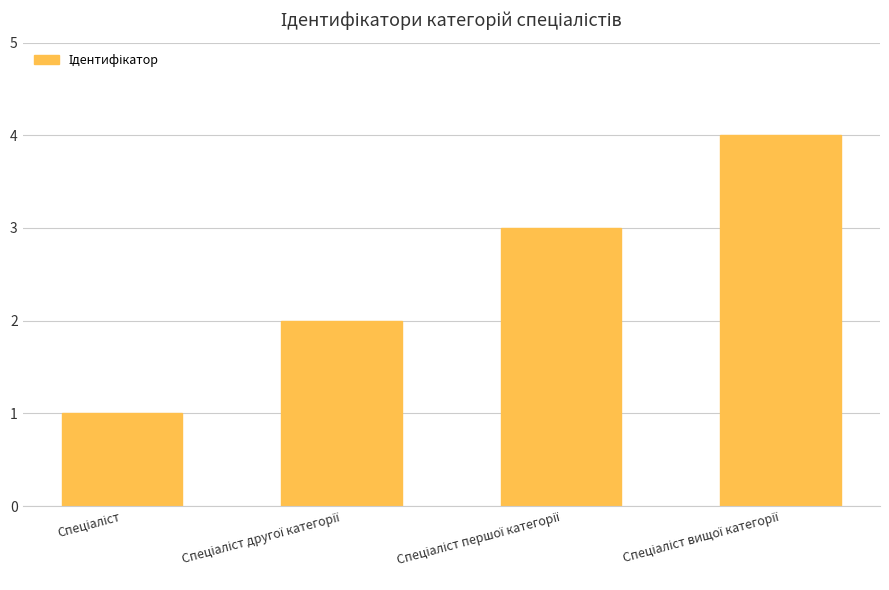

What is the difference between the maximum and minimum values?

3